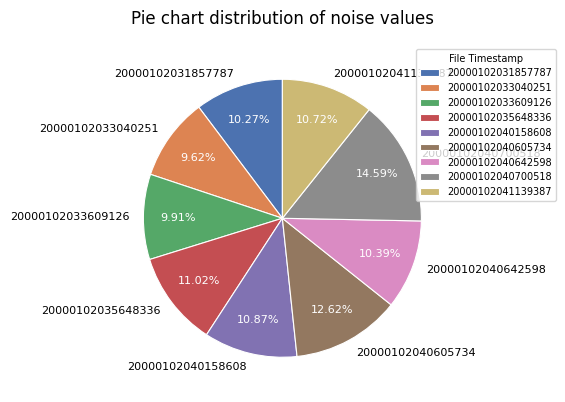

Combined, do 20000102040642598 and 20000102040605734 account for over 50%?

No